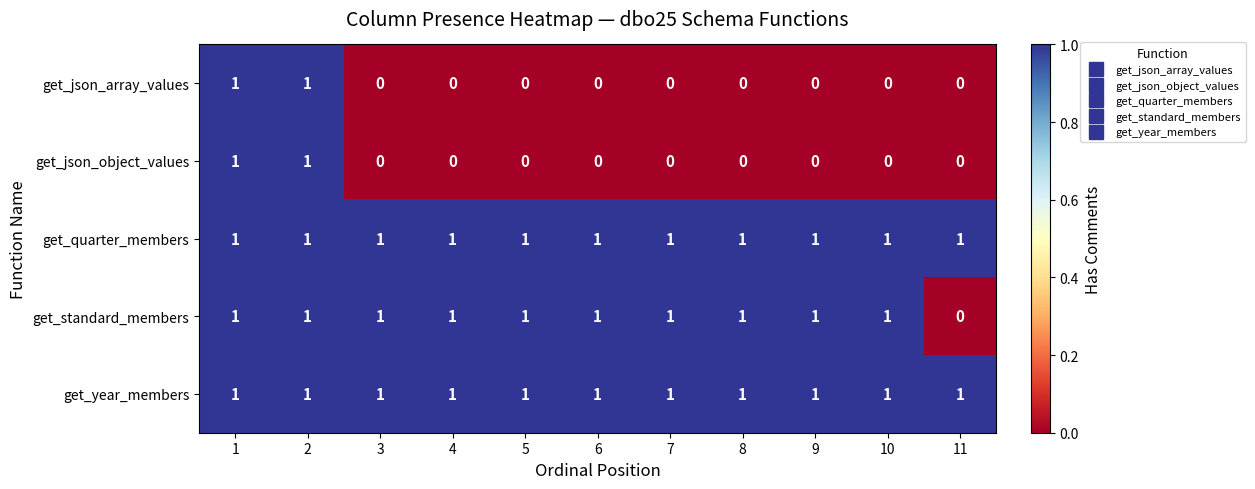

Is it true that get_standard_members equals 1 at 8?

True